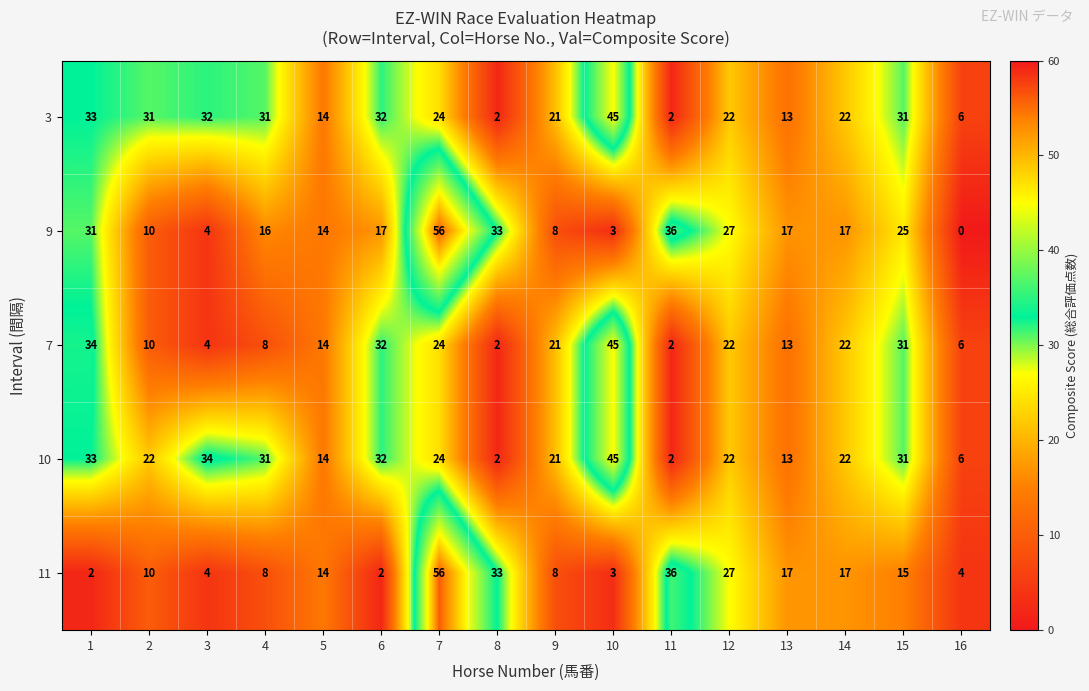

Which label corresponds to the largest value in the chart?

7